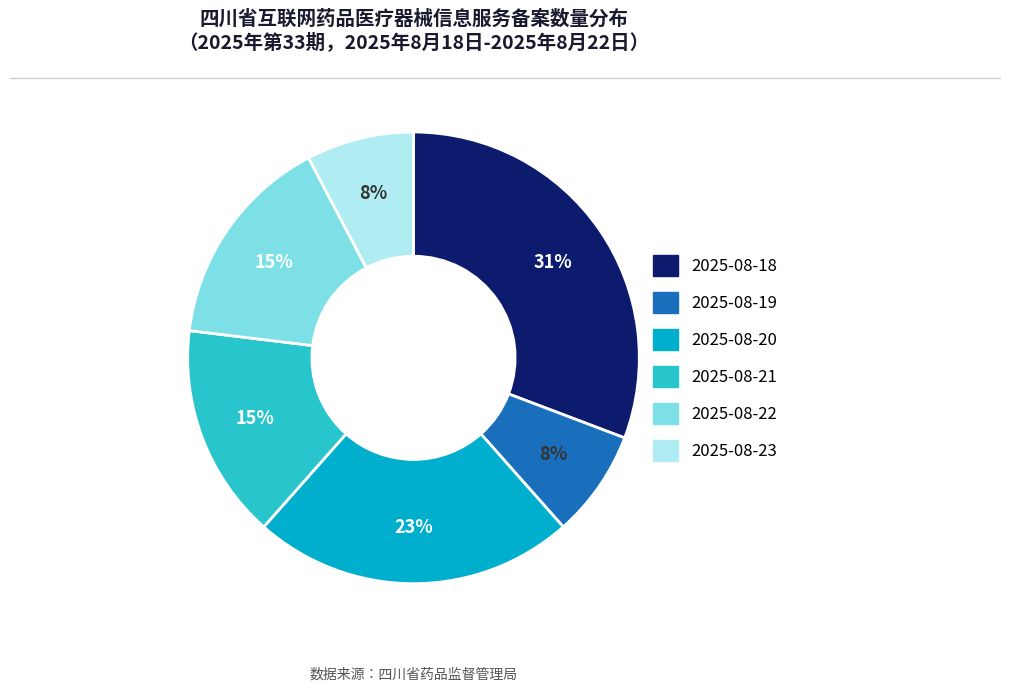

True or false: 2025-08-22 accounts for 5% of the total.

False